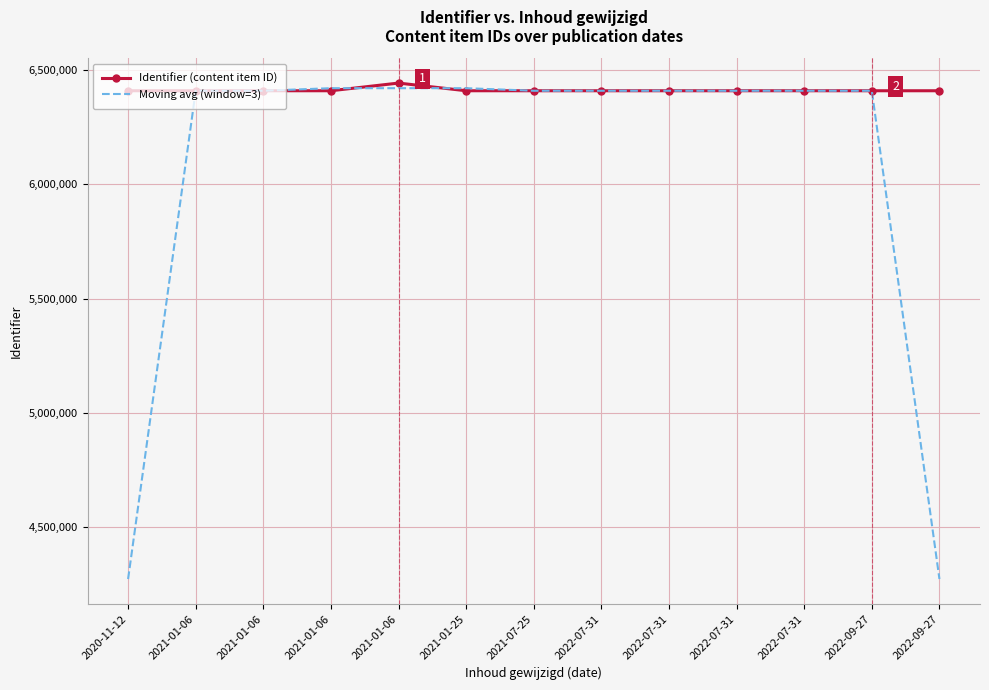

Which series ends up on top after the final intersection of Identifier (content item ID) and Moving avg (window=3)?

Identifier (content item ID)